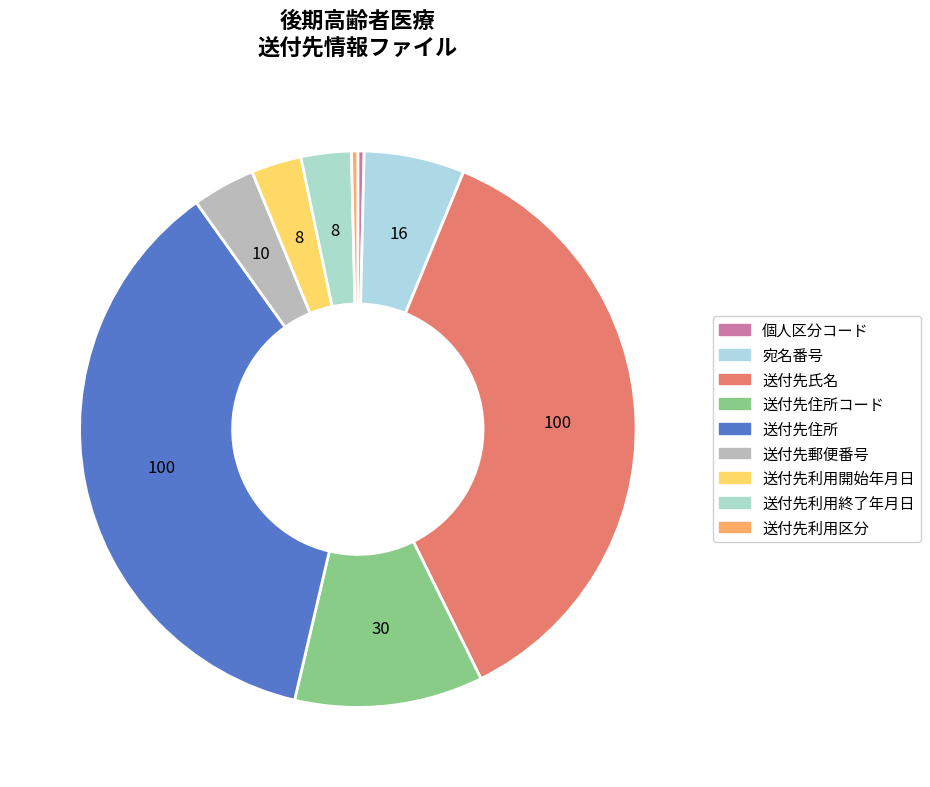

How many segments does this pie chart have?

9